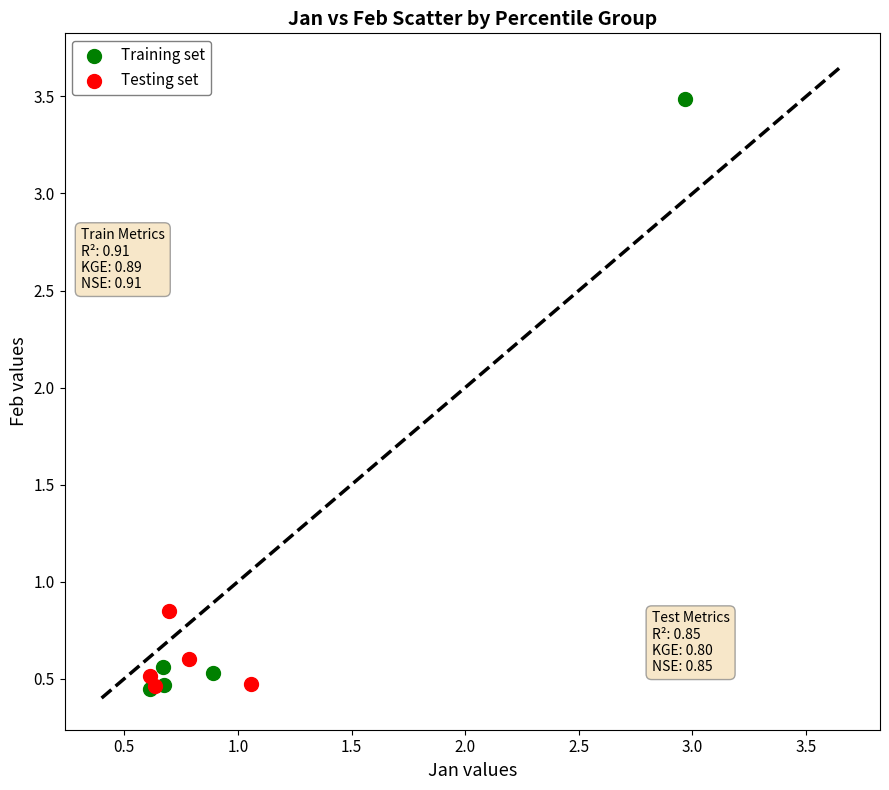

Which series has the largest Y range (max minus min)?

Training set